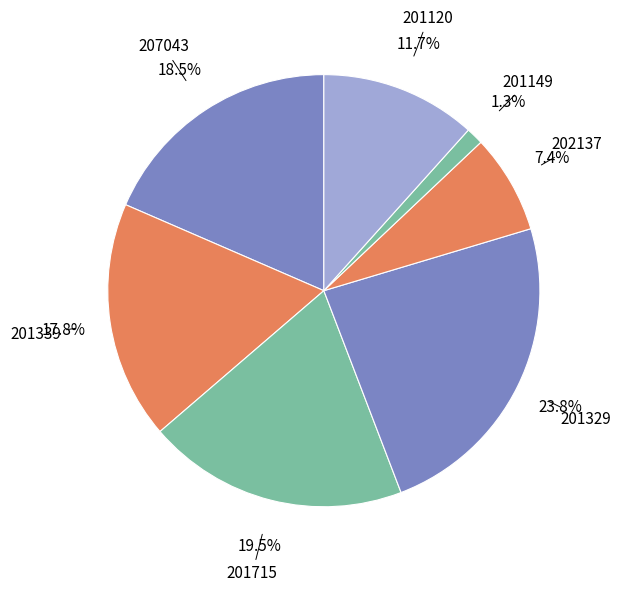

What is the smallest slice in the pie chart?

201149